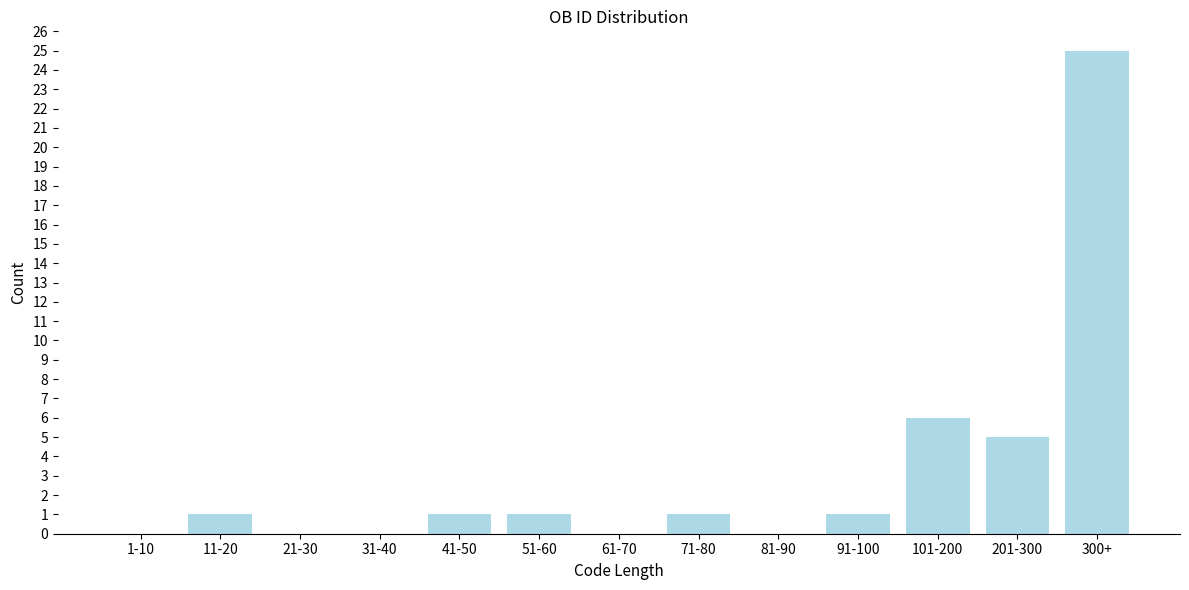

Reading left to right, what are all the values shown in this chart?

1-10=0	11-20=1	21-30=0	31-40=0	41-50=1	51-60=1	61-70=0	71-80=1	81-90=0	91-100=1	101-200=6	201-300=5	300+=25